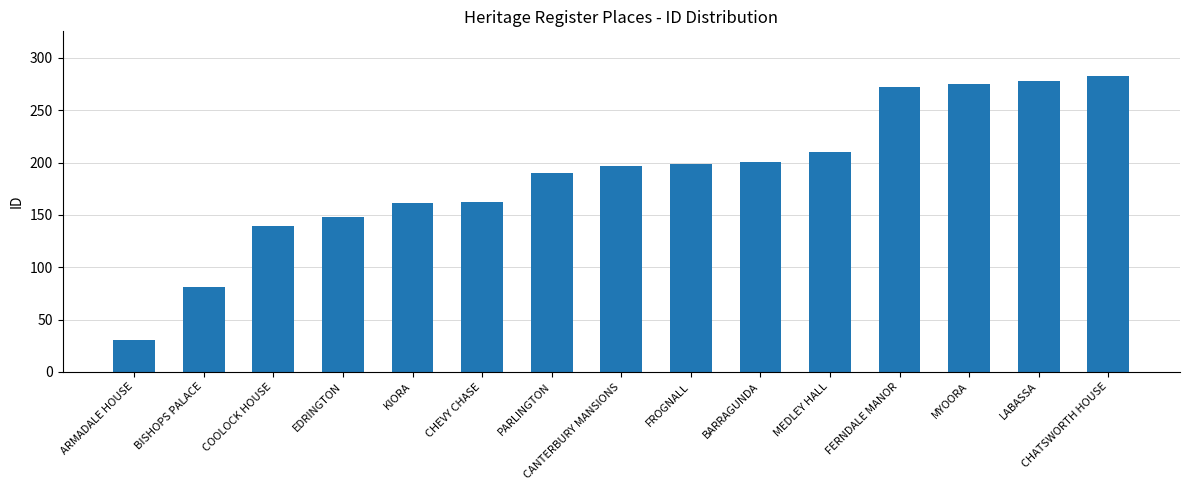

What is the sum of all values?

2826